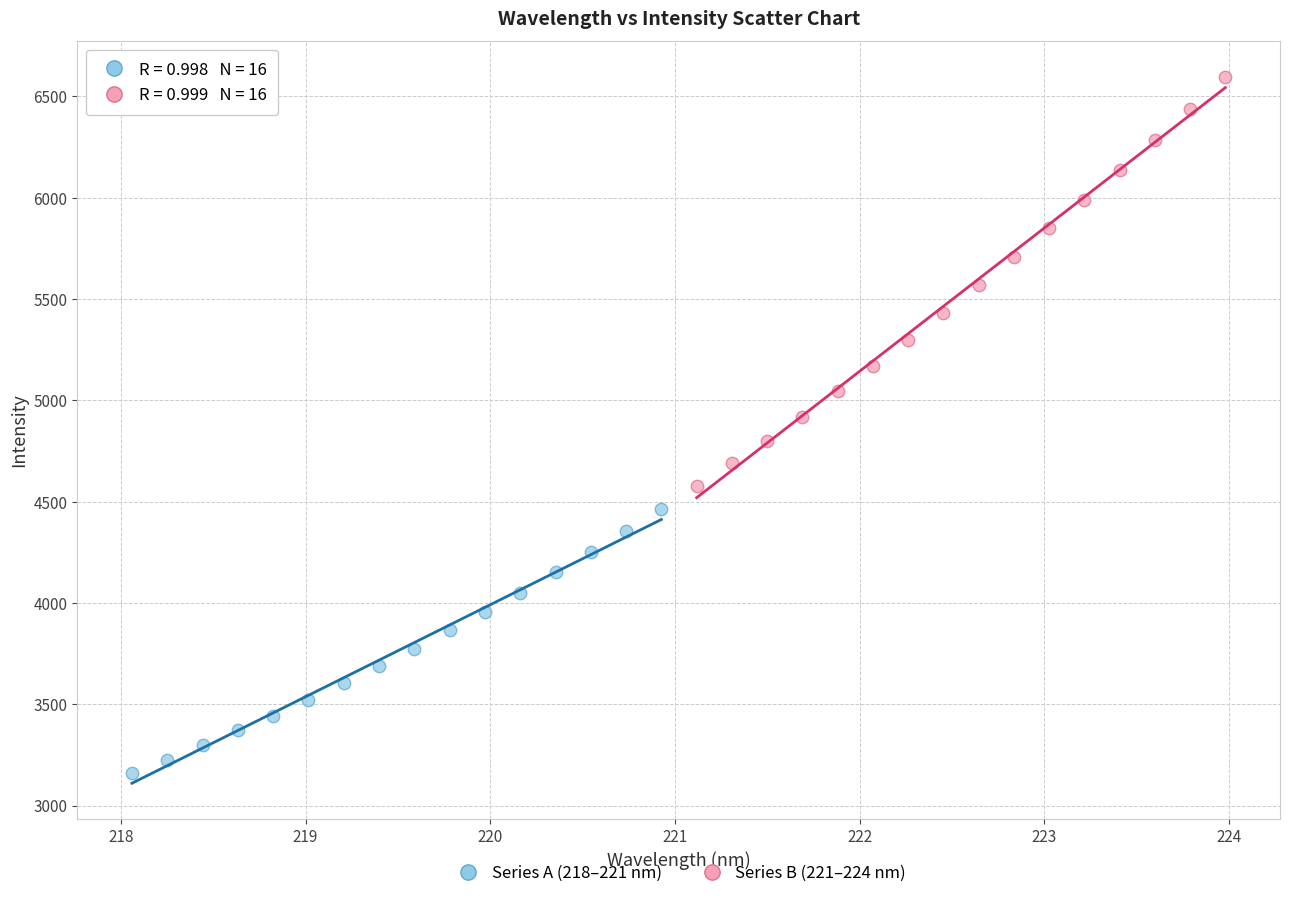

Which series has the largest Y range (max minus min)?

Series B (221–224 nm)